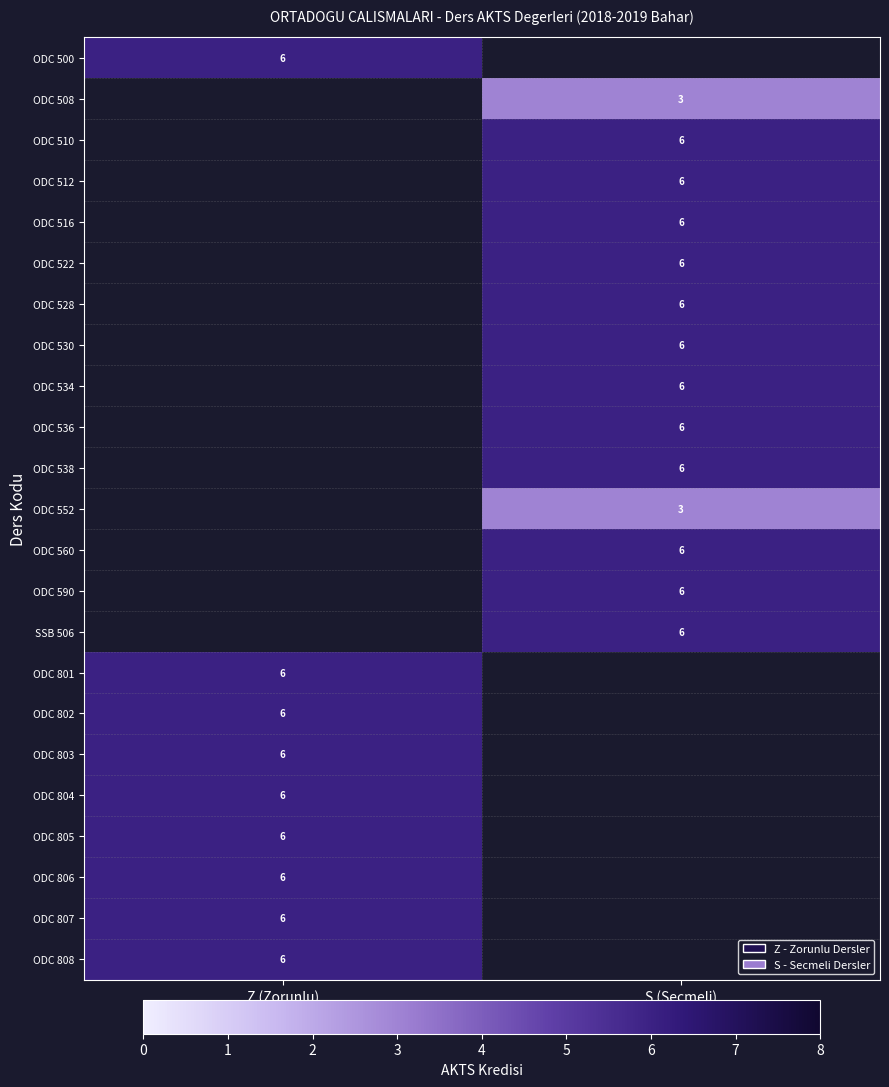

The value of ODC 806 at Z (Zorunlu) is 2. True or false?

False